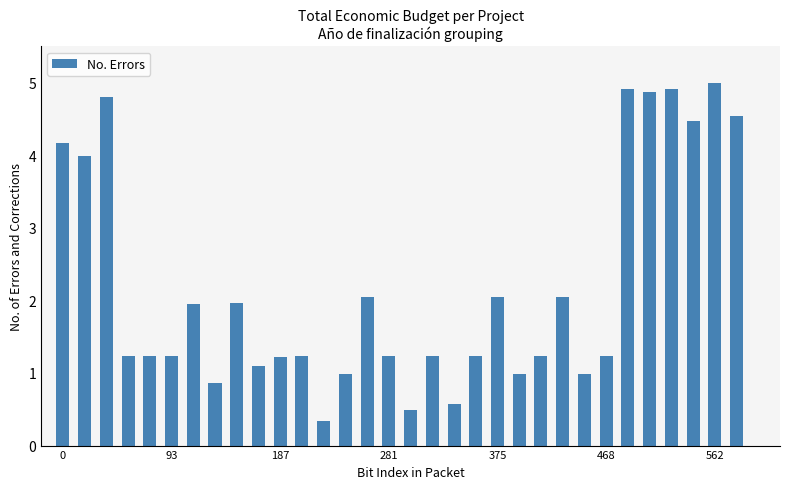

What is the sum of all values?

70.4